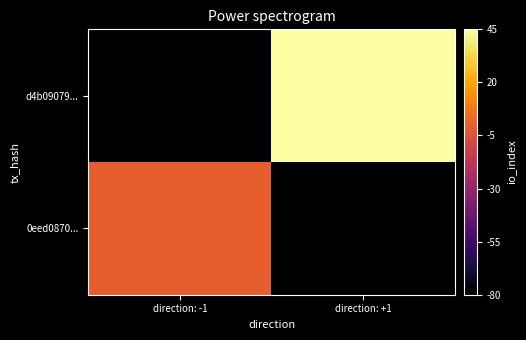

Count the number of data series in this chart.

2